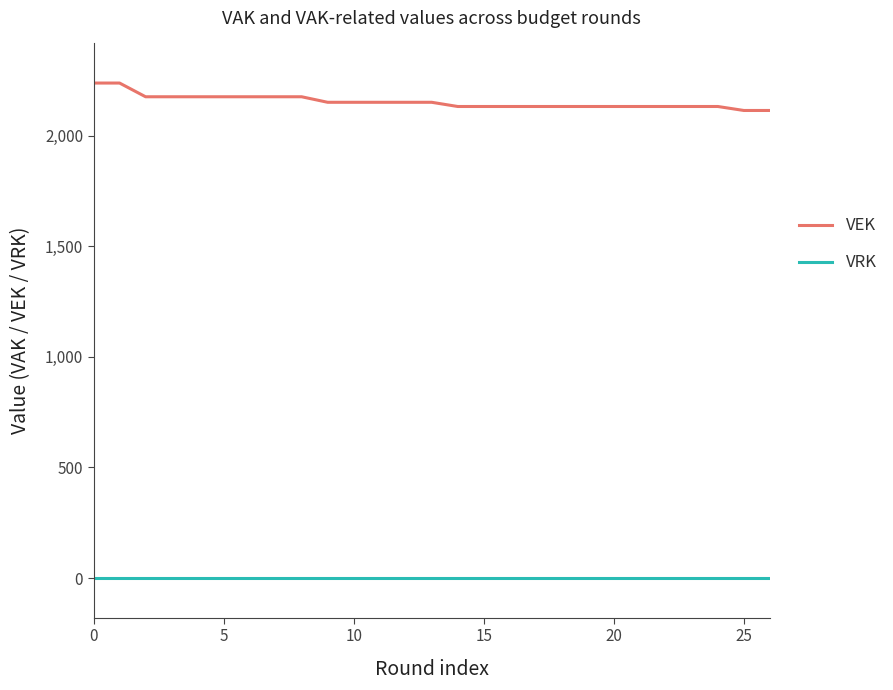

Which series has the largest range (max minus min)?

VEK